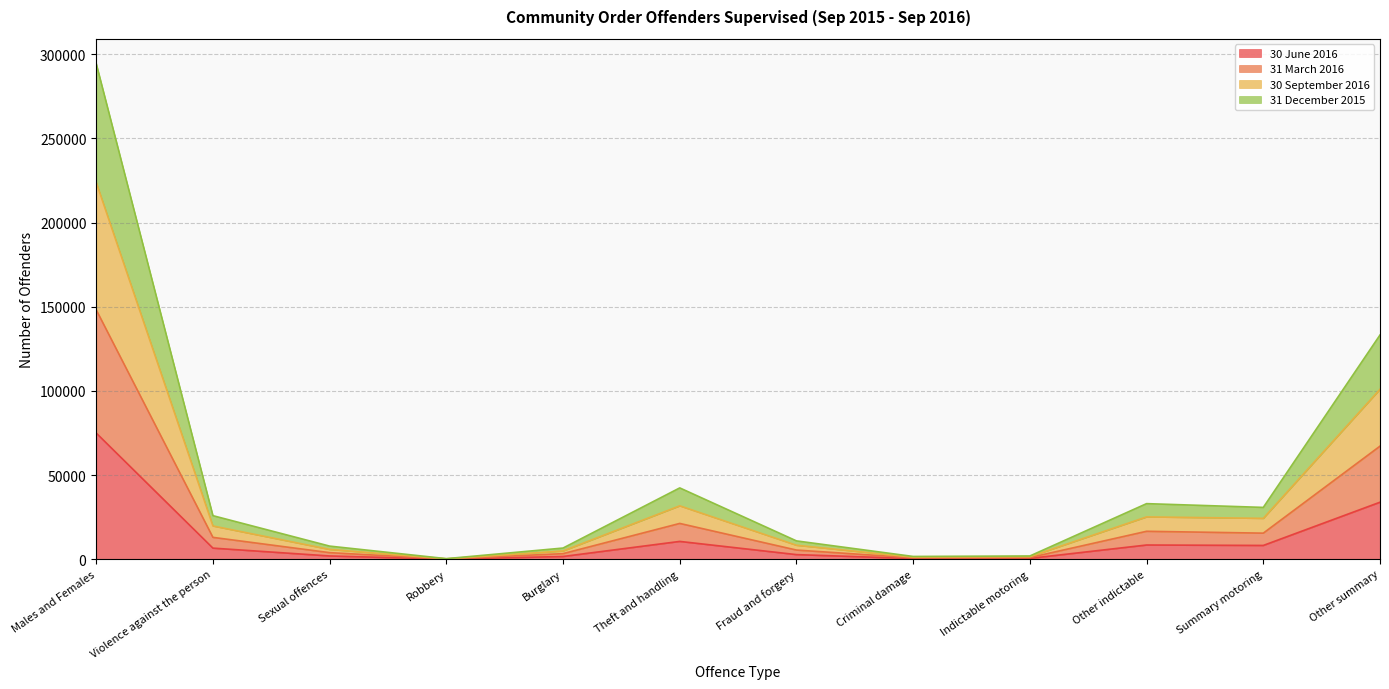

True or false: 31 December 2015 and 31 March 2016 cross at least once.

False